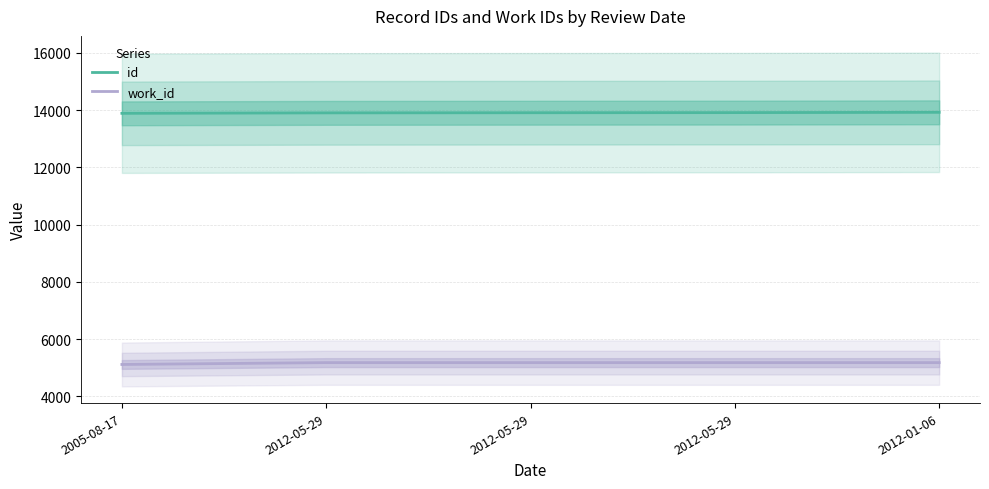

What is the sum of the id values at 2012-01-06 and 2005-08-17?

27815